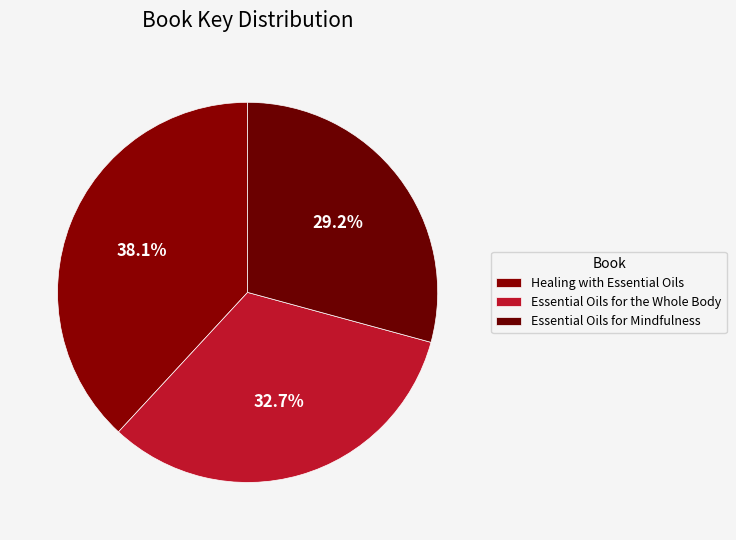

Count the number of slices in the pie.

3